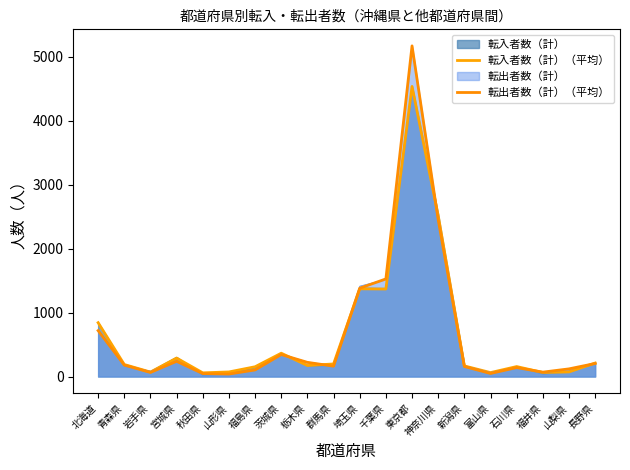

What is the label of the 20th point from the left?

長野県